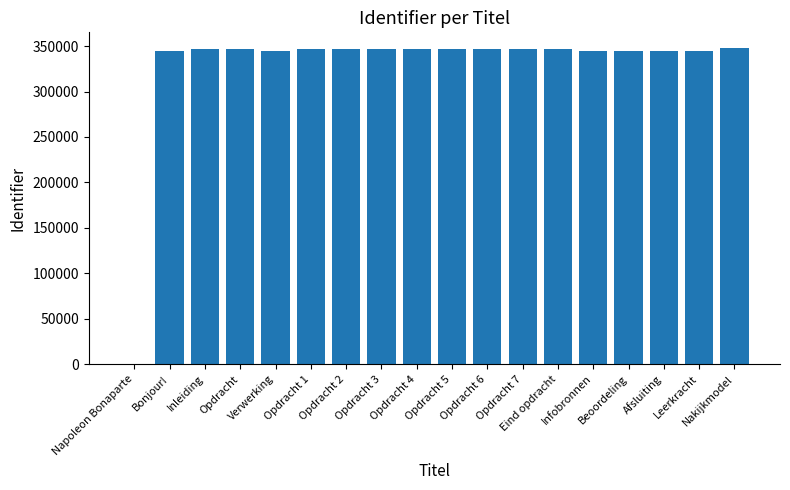

Is it true that the value at Inleiding is 516826?

False